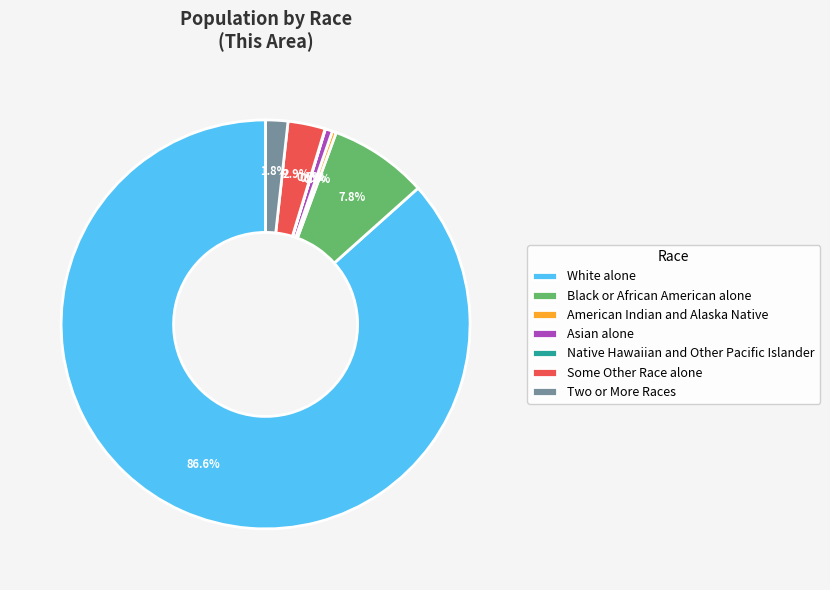

Which category has the biggest portion of the pie?

White alone